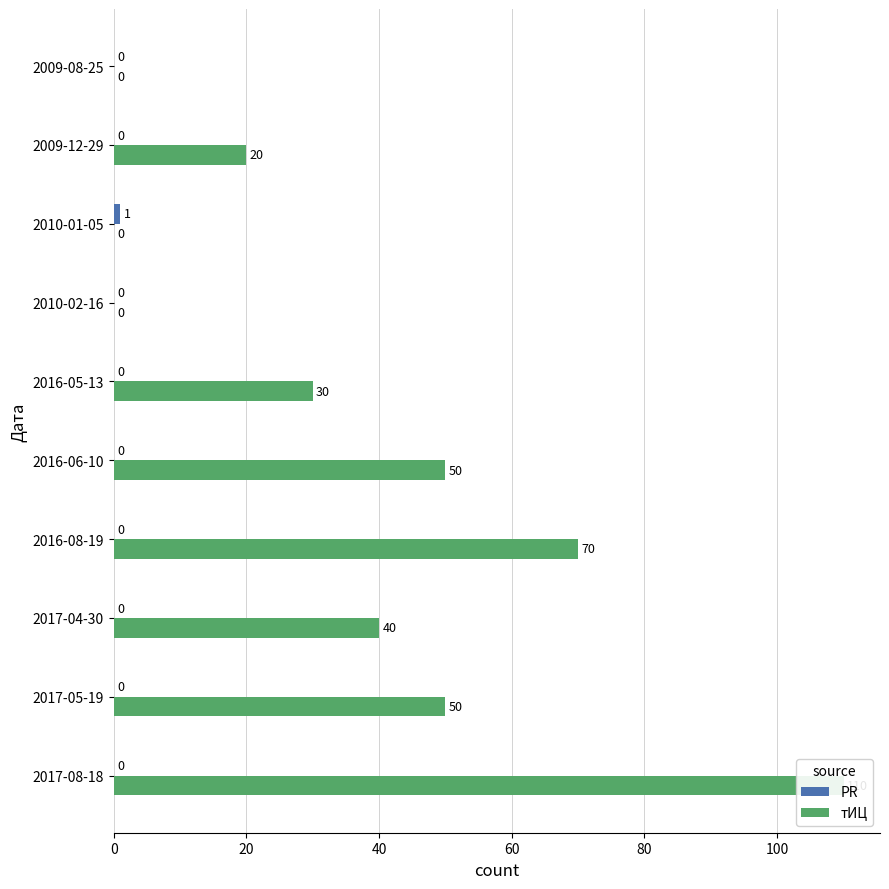

Reading left to right, extract all data points from this chart.

PR: 0	0	0	0	0	0	0	1	0	0
тИЦ: 110	50	40	70	50	30	0	0	20	0